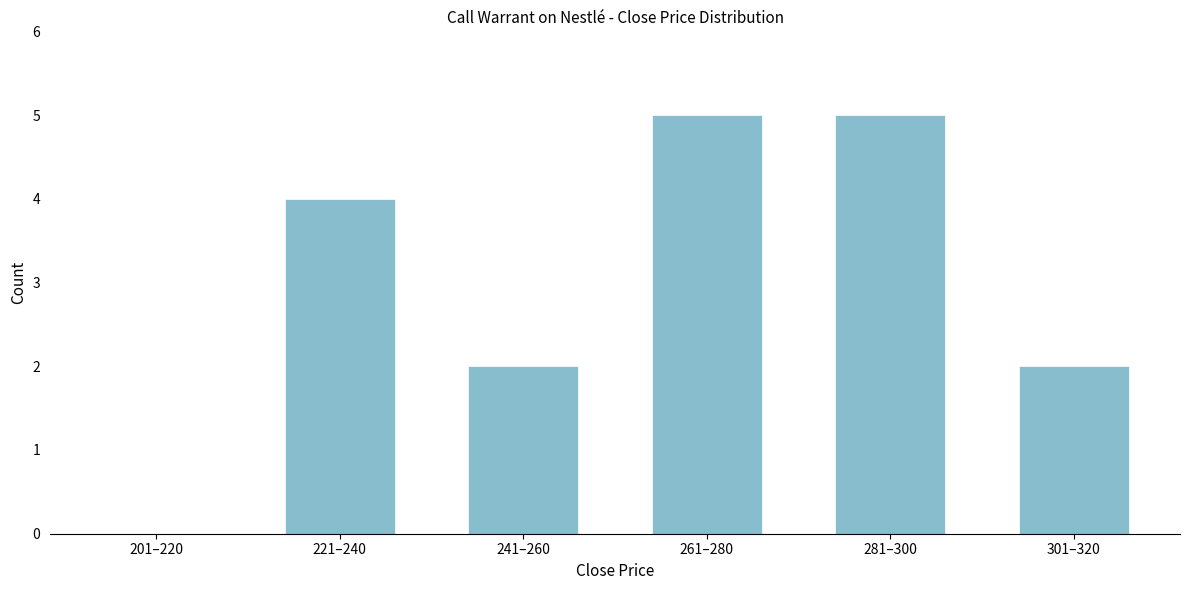

Reading left to right, transcribe all the data shown in this chart.

201–220=0	221–240=4	241–260=2	261–280=5	281–300=5	301–320=2